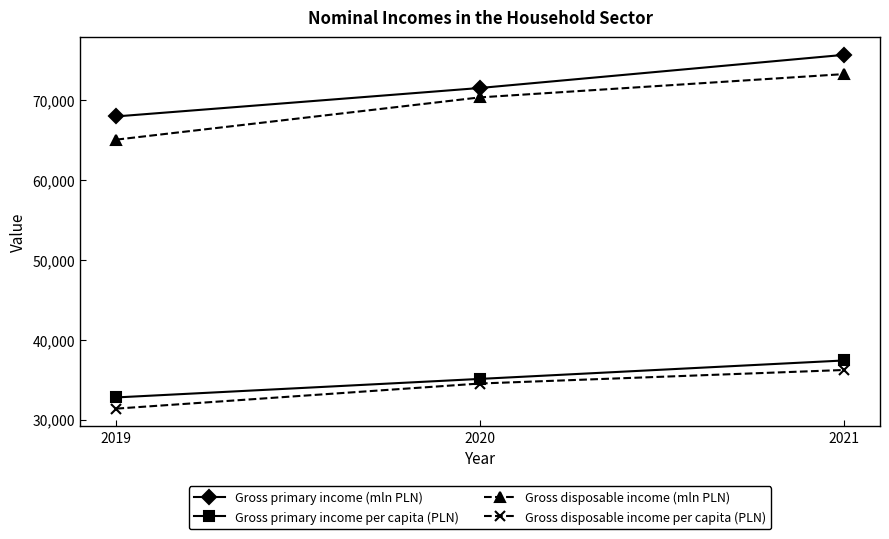

What is the maximum value for Gross disposable income per capita (PLN)?

36214